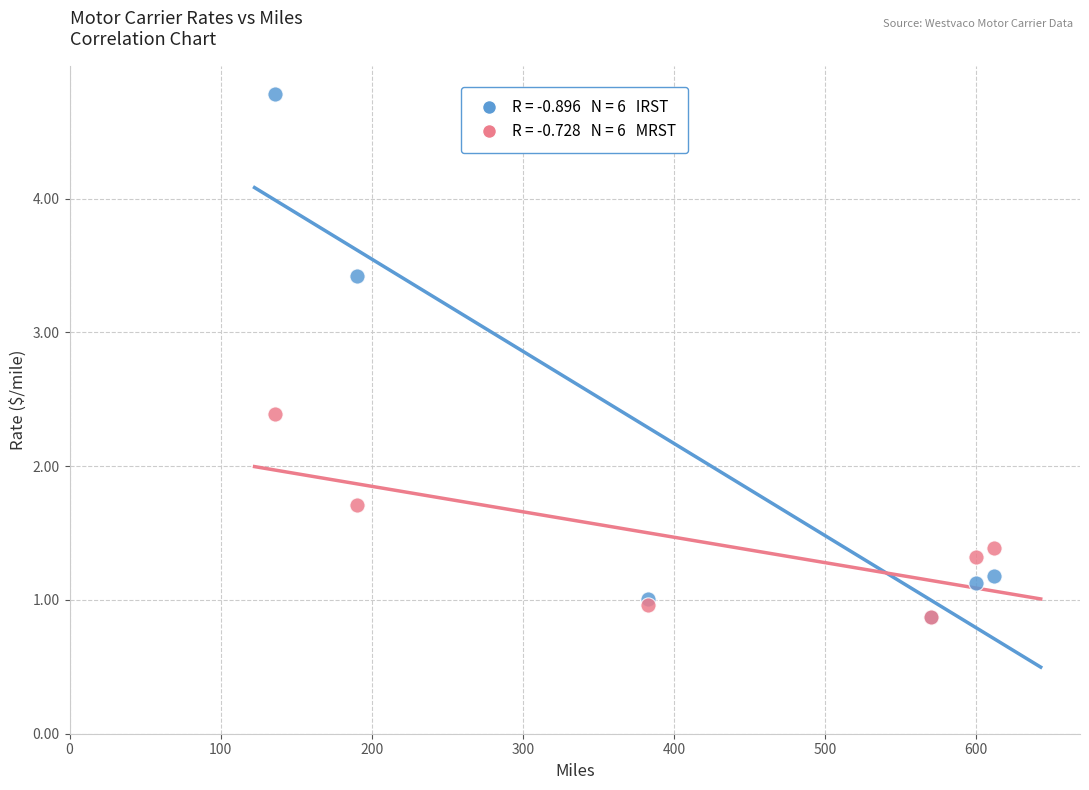

Across all series, what Y value is closest to 2?

1.7